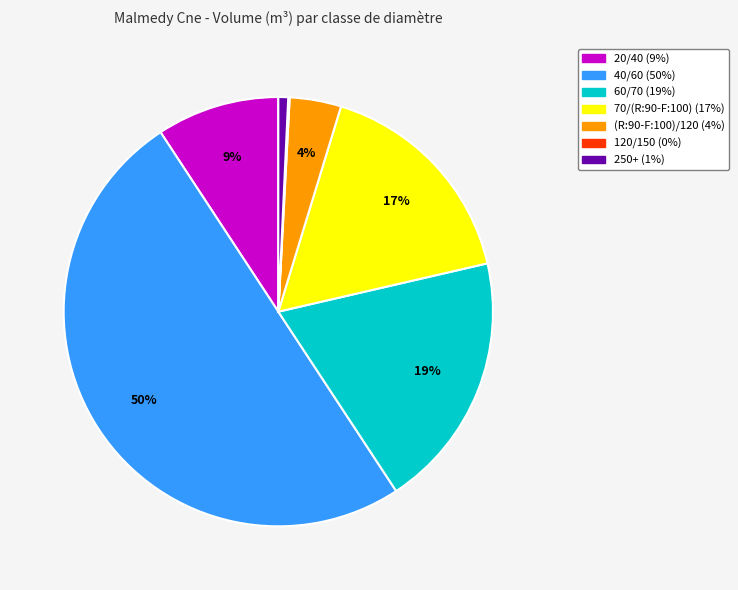

To the nearest percent, what is the average slice percentage?

14%